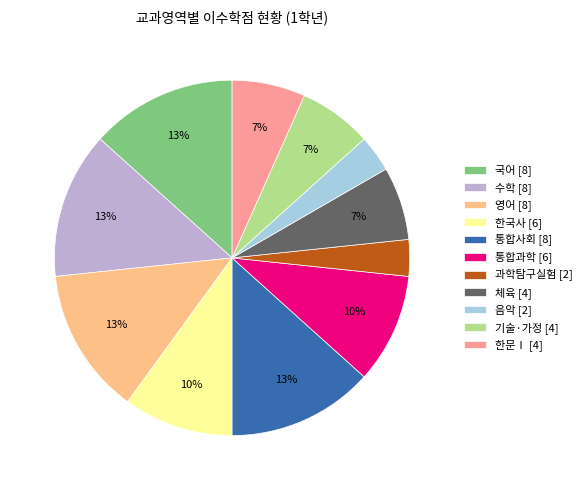

Does 기술·가정 [4] account for over 50% of the chart?

No